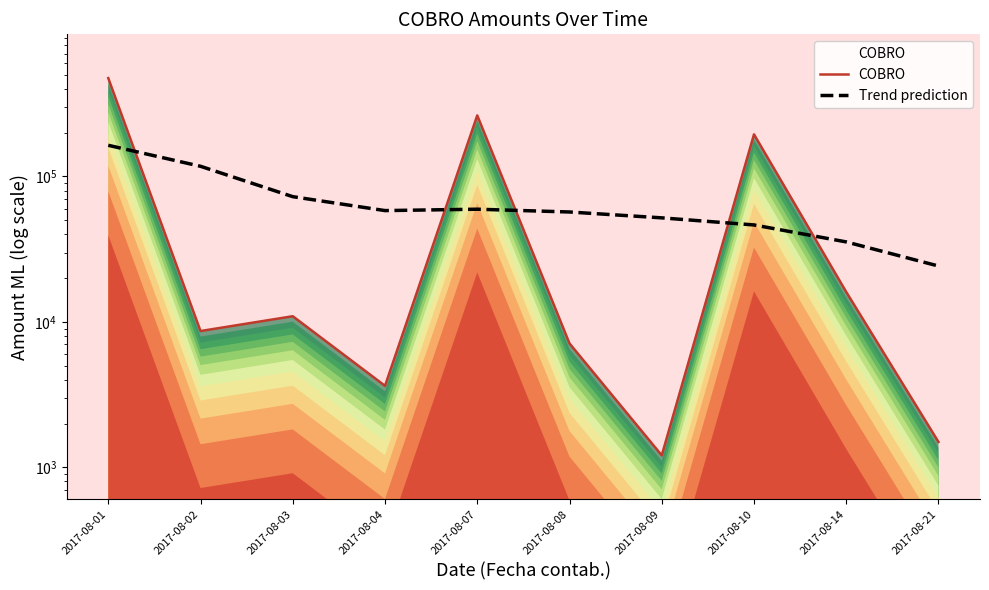

Rank the series at 2017-08-08 from highest to lowest value.

Trend prediction, COBRO